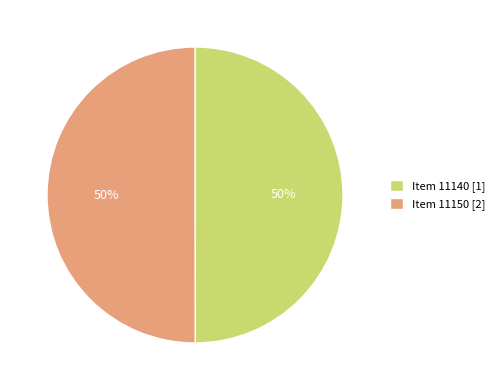

Approximately how many times larger is the value at Item 11140 [1] compared to Item 11150 [2]?

1.0